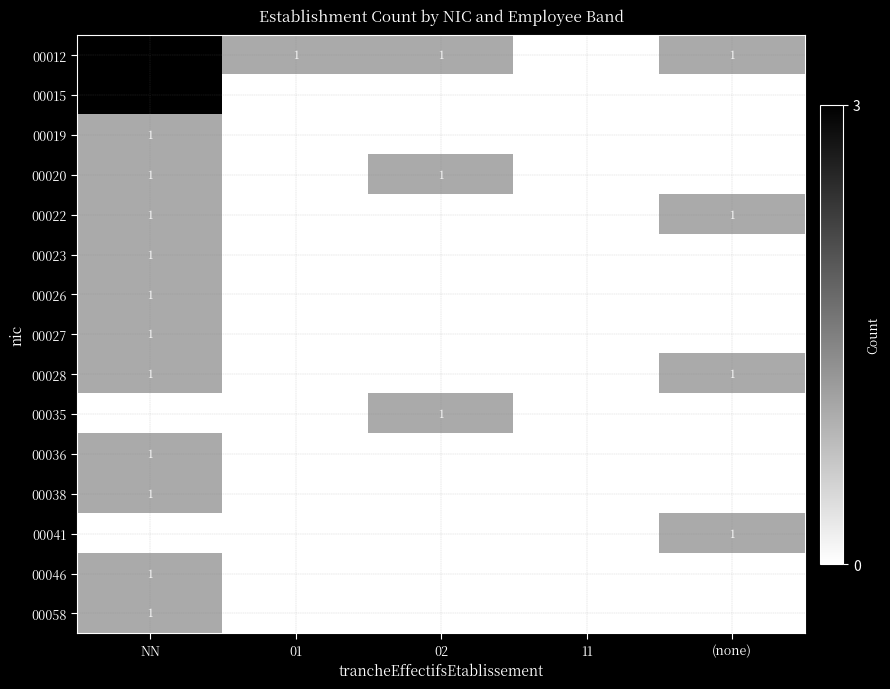

The 00038 series shows 1 at NN. True or false?

True